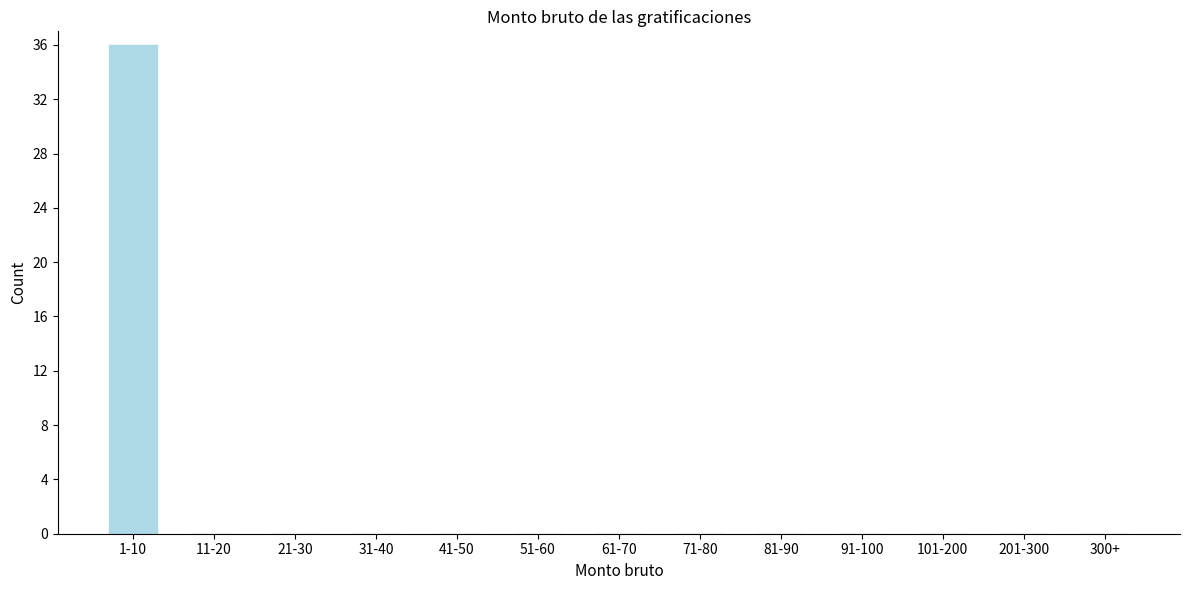

Reading left to right, list all the values displayed in this chart.

1-10=36	11-20=0	21-30=0	31-40=0	41-50=0	51-60=0	61-70=0	71-80=0	81-90=0	91-100=0	101-200=0	201-300=0	300+=0